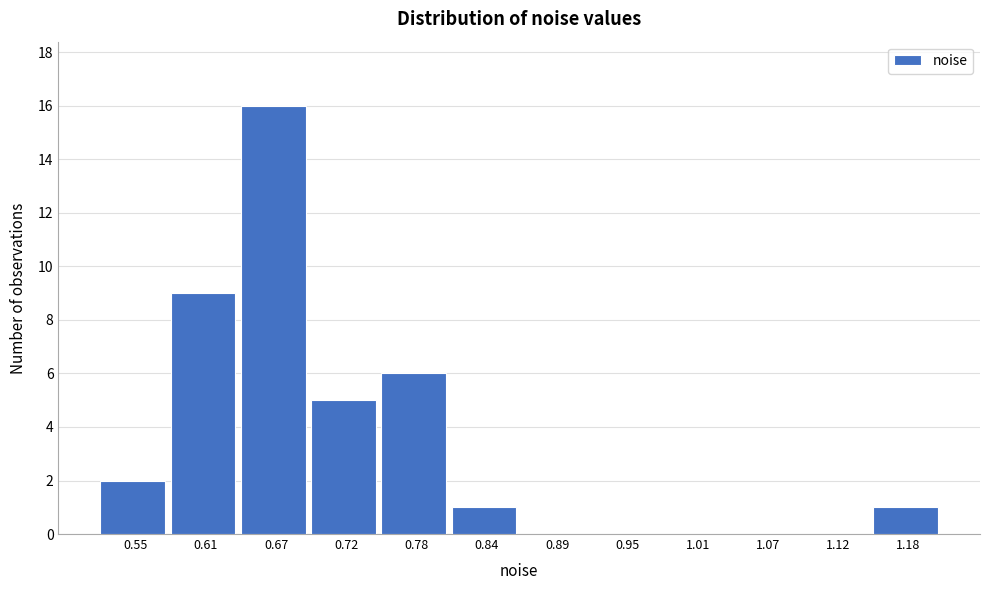

Which range on the x-axis has the tallest bar?

0.64 to 0.69